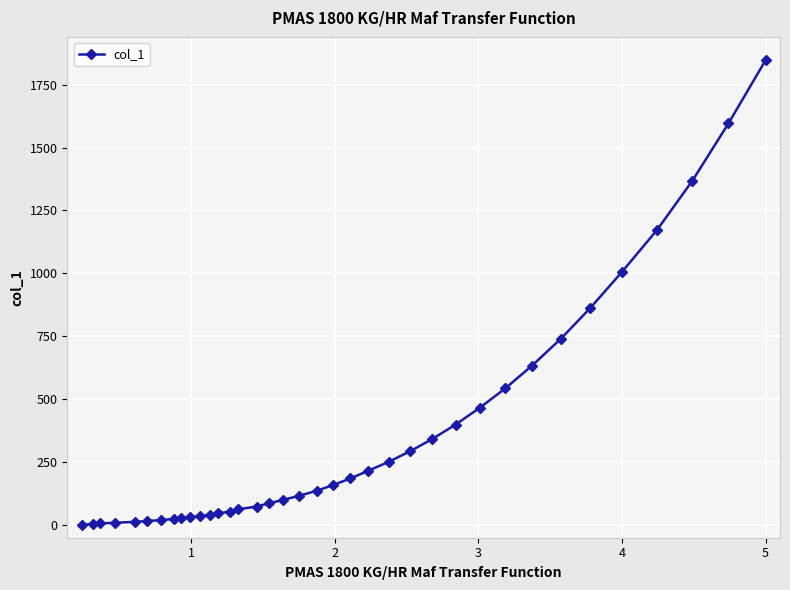

What is the value of the 25th point from the left?

294.1